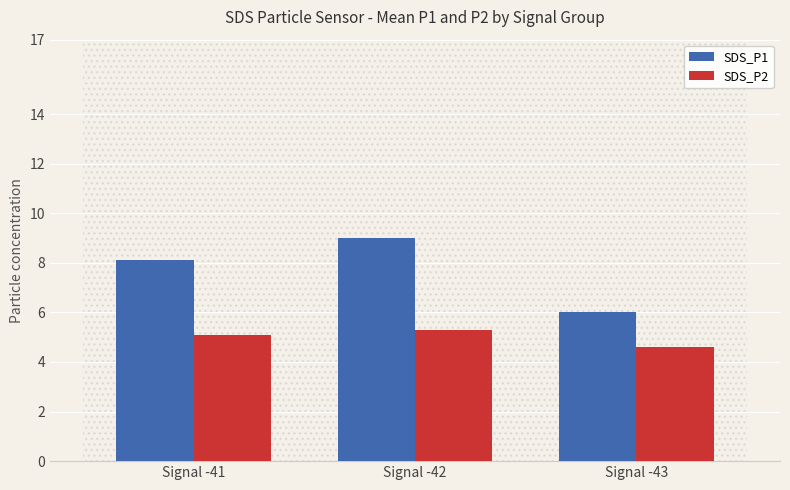

What is the highest value of the SDS_P1 series?

9.0